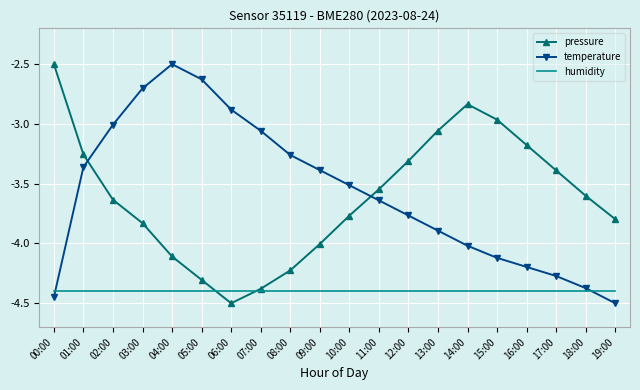

What are all the series names shown in the legend?

pressure, temperature, humidity